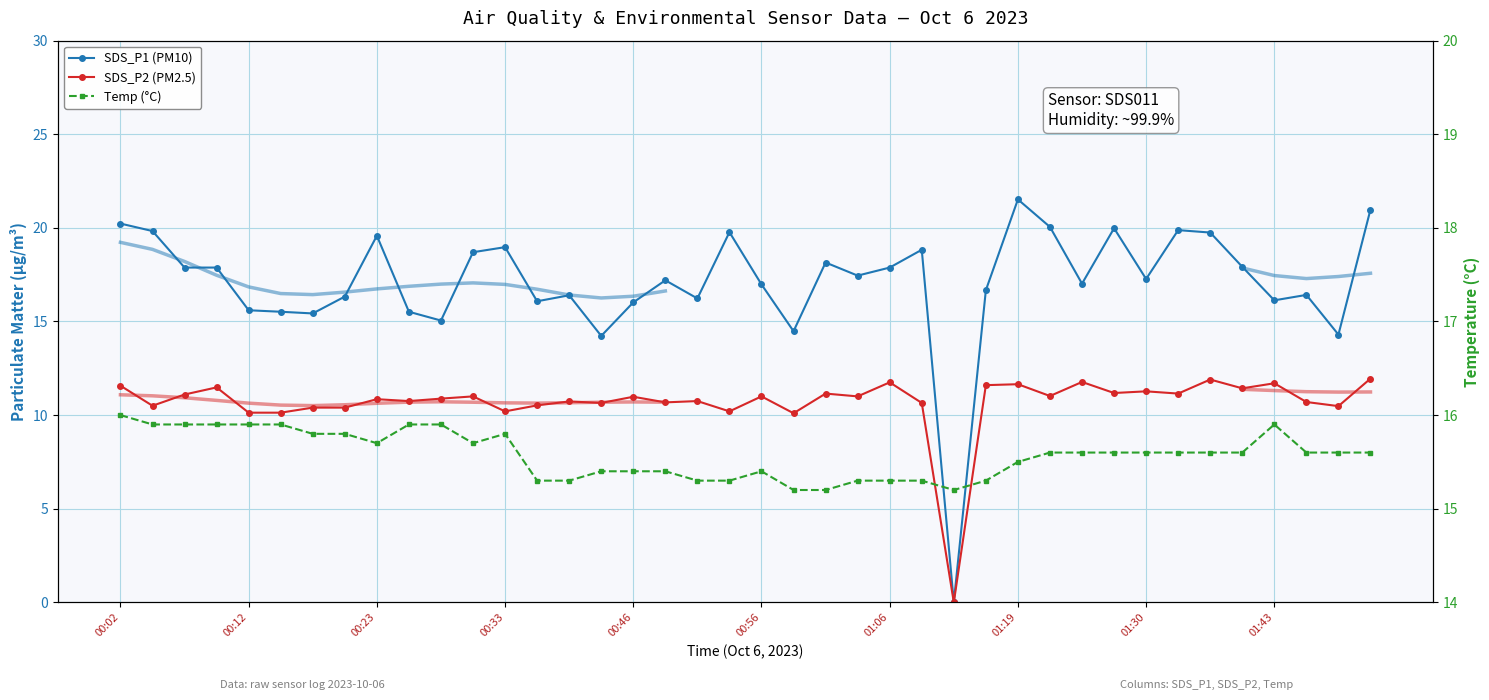

What is the average value of the SDS_P2 (PM2.5) series?

10.7